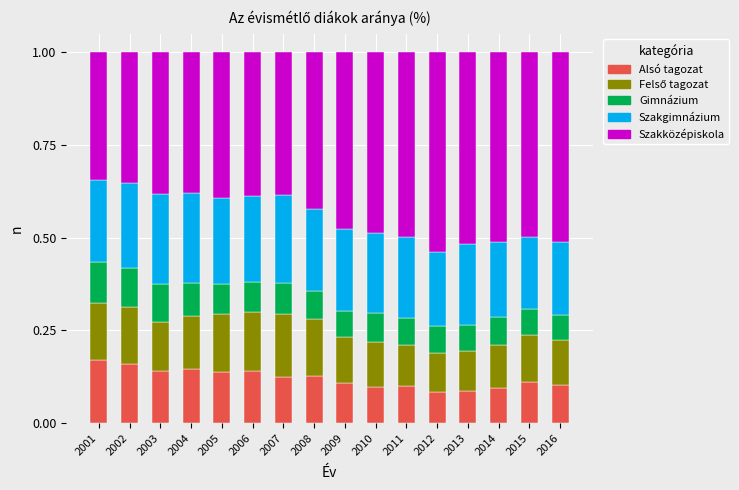

What is the total value across all series at 2012?

1.0